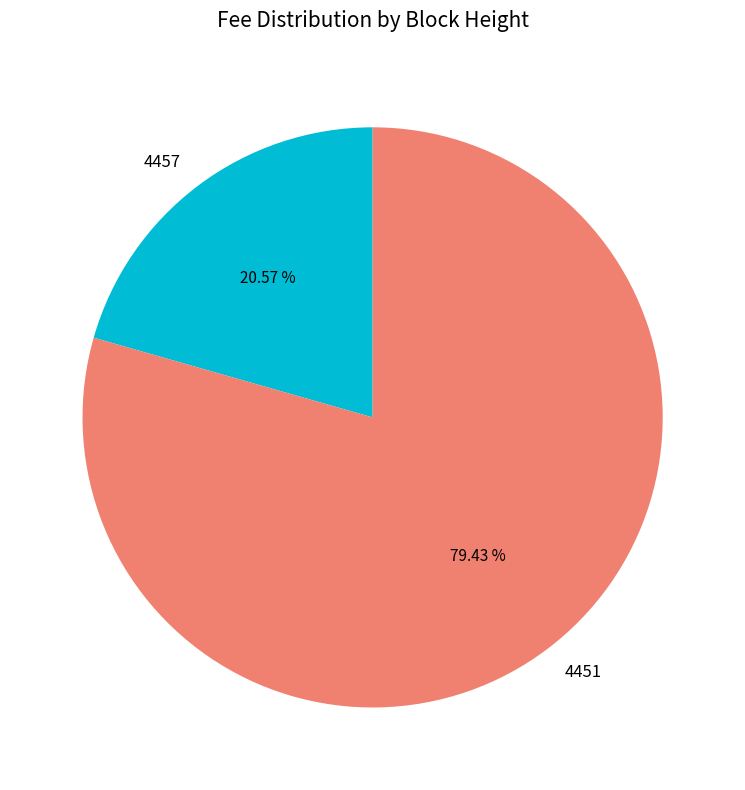

Which slice represents more than half of the pie?

4451